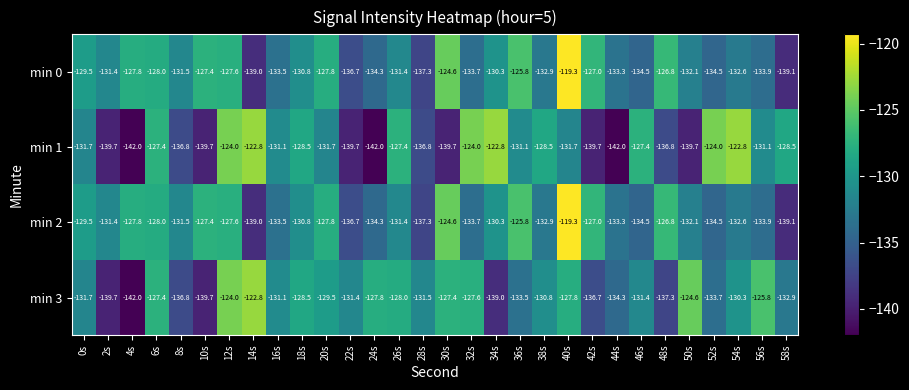

What is the difference between the highest and lowest values at 2s?

8.3